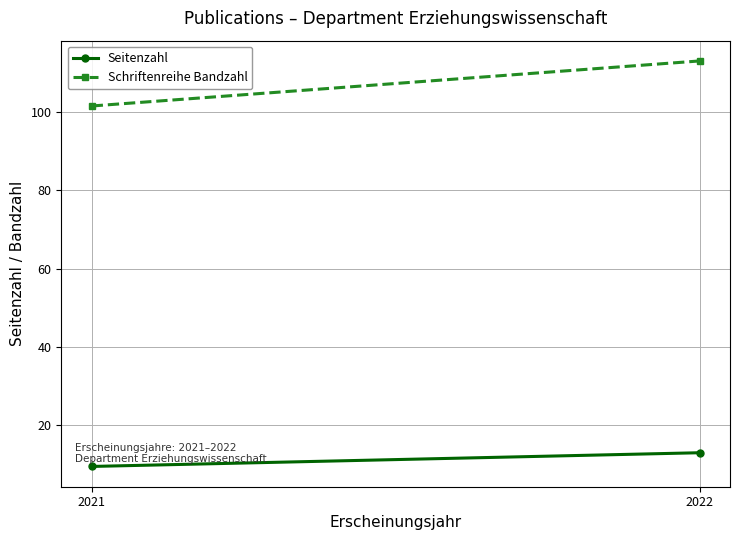

Reading left to right, extract all data points from this chart.

Seitenzahl: 2021=9.5	2022=13.0
Schriftenreihe Bandzahl: 2021=101.5	2022=113.0